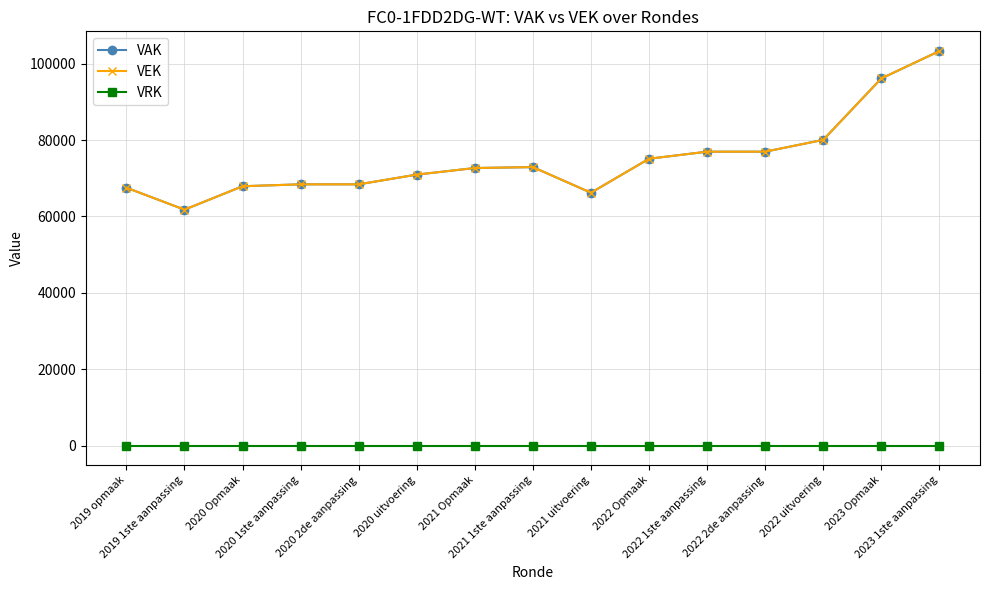

How many lines are shown in the chart?

3